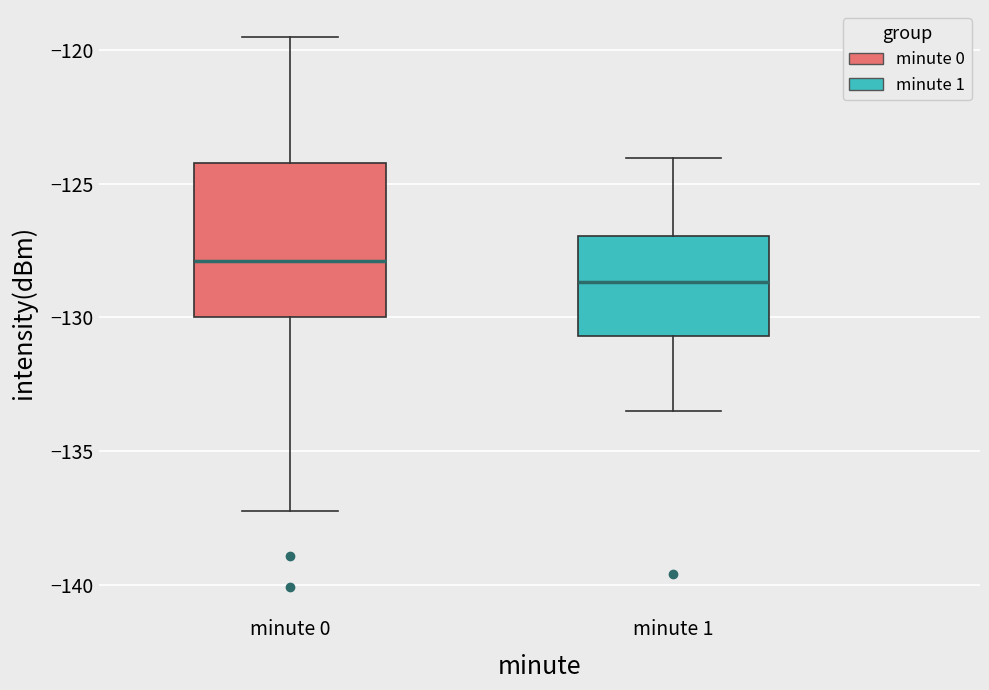

Which box is the tallest, from its lower edge to its upper edge?

minute 0